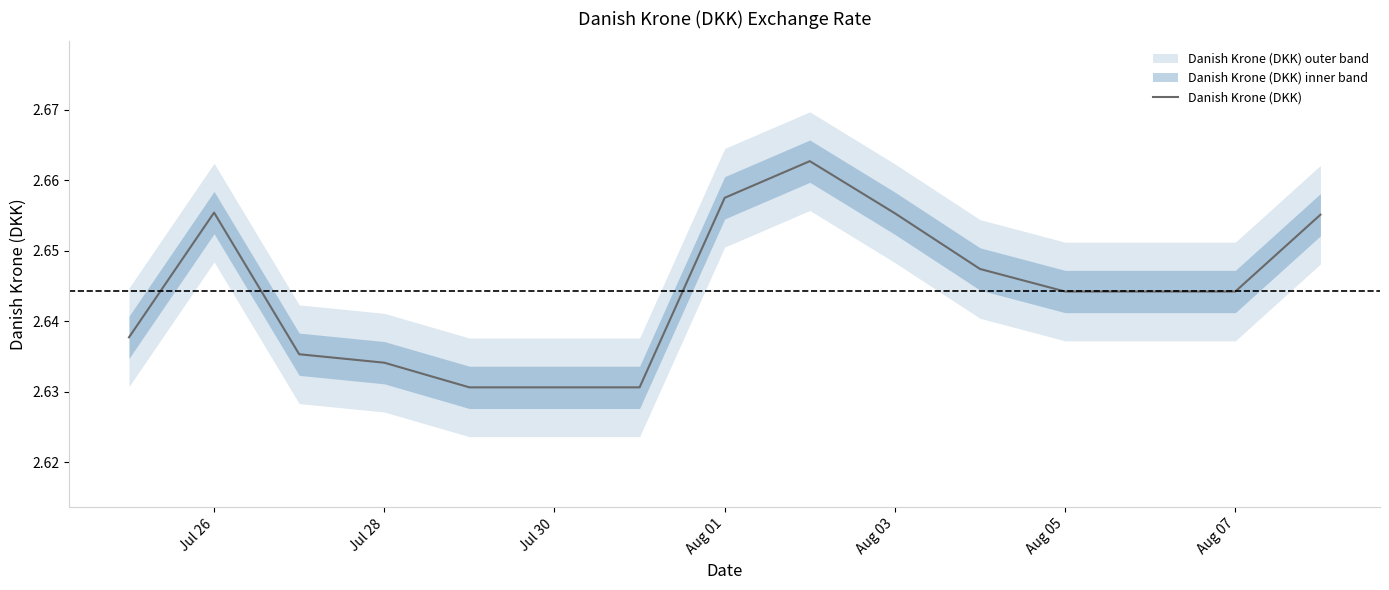

What is the maximum value shown in the chart?

2.7